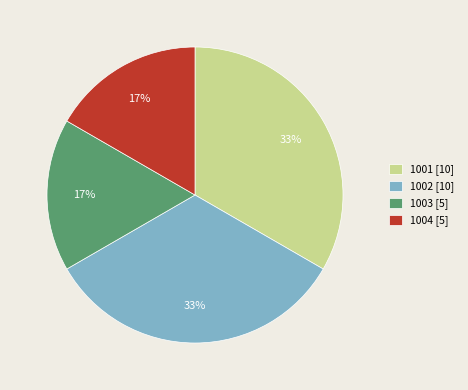

What is the ratio of the value at 1004 [5] to the value at 1002 [10]?

0.5